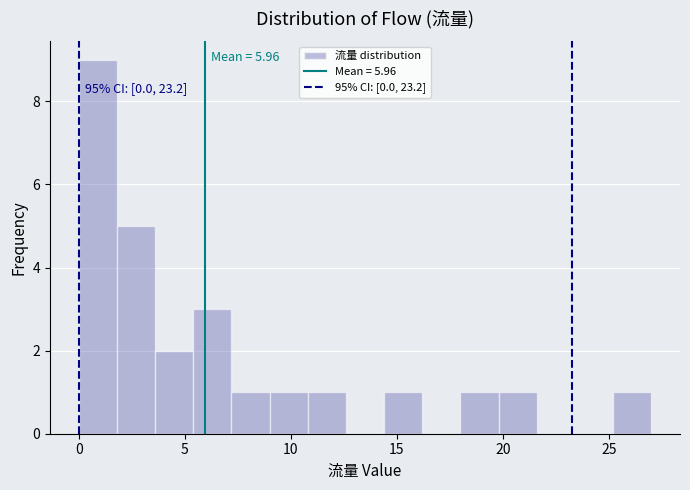

Read against the x-axis, roughly where is the centre of the tallest bar?

1.0